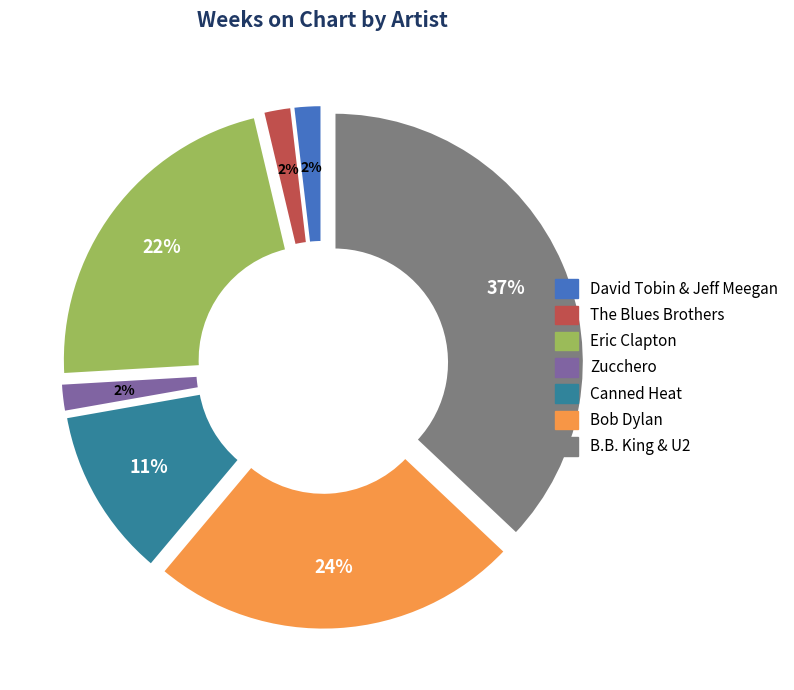

Does Canned Heat represent more than half of the total?

No